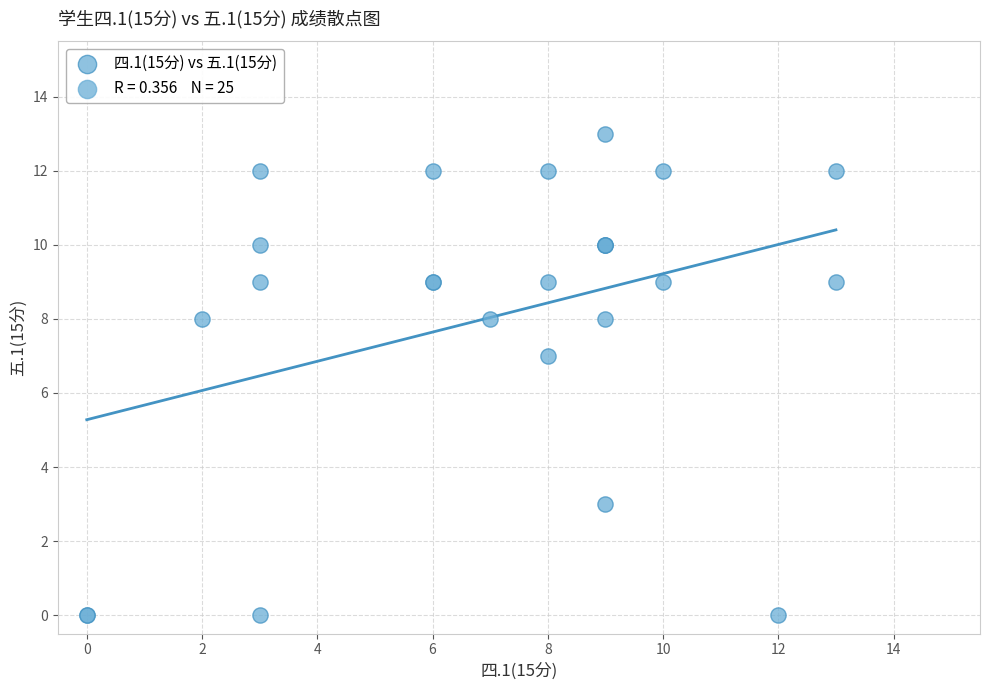

What Y value in the scatter plot is closest to 6?

7